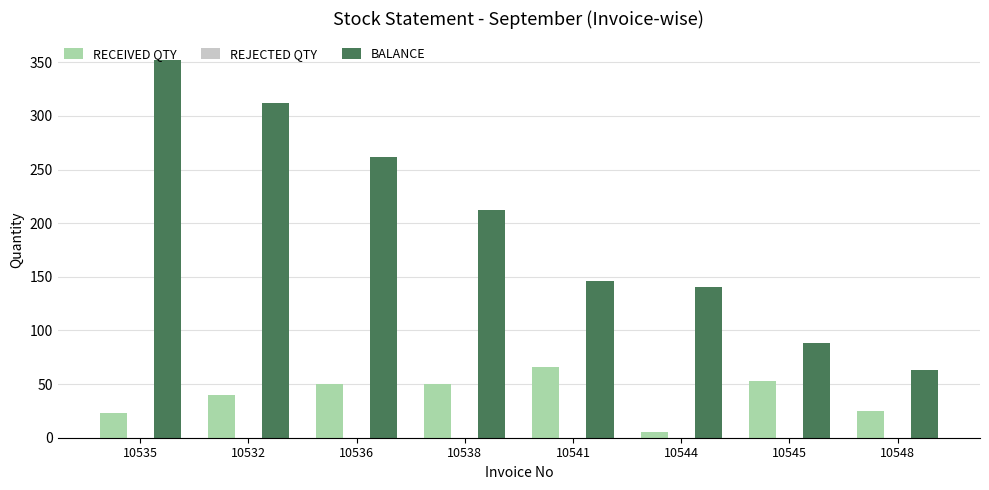

Is it true that RECEIVED QTY equals 66 at 10541?

True